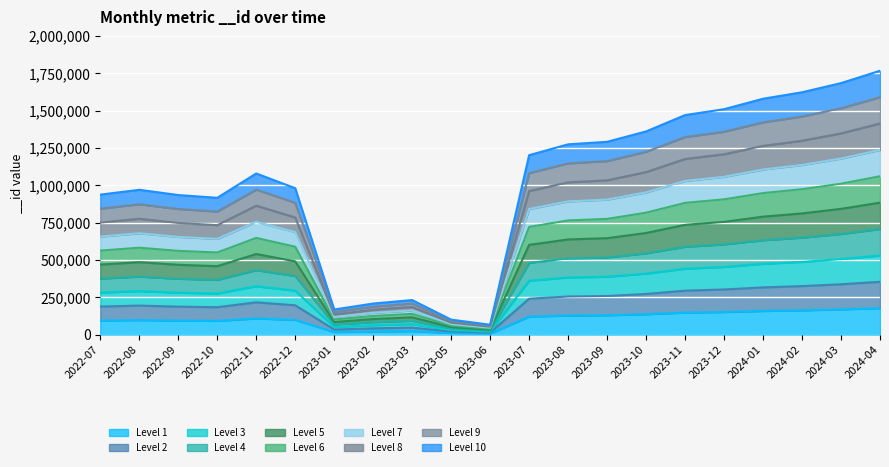

Does the chart display data point markers on the line(s)?

No